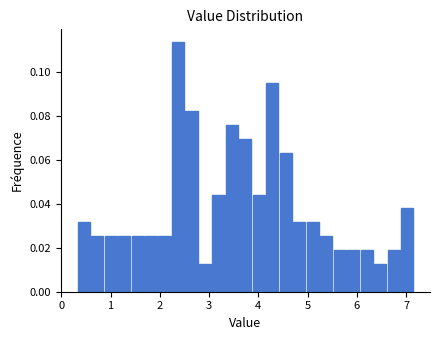

Around what value on the x-axis is the tallest bar? Give the approximate position of its centre, as read against the axis.

2.4